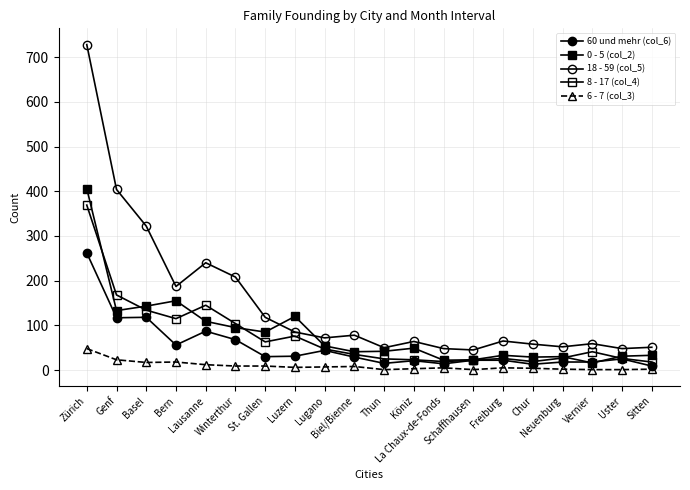

List the series in order of their peak value, lowest first.

6 - 7 (col_3), 60 und mehr (col_6), 8 - 17 (col_4), 0 - 5 (col_2), 18 - 59 (col_5)